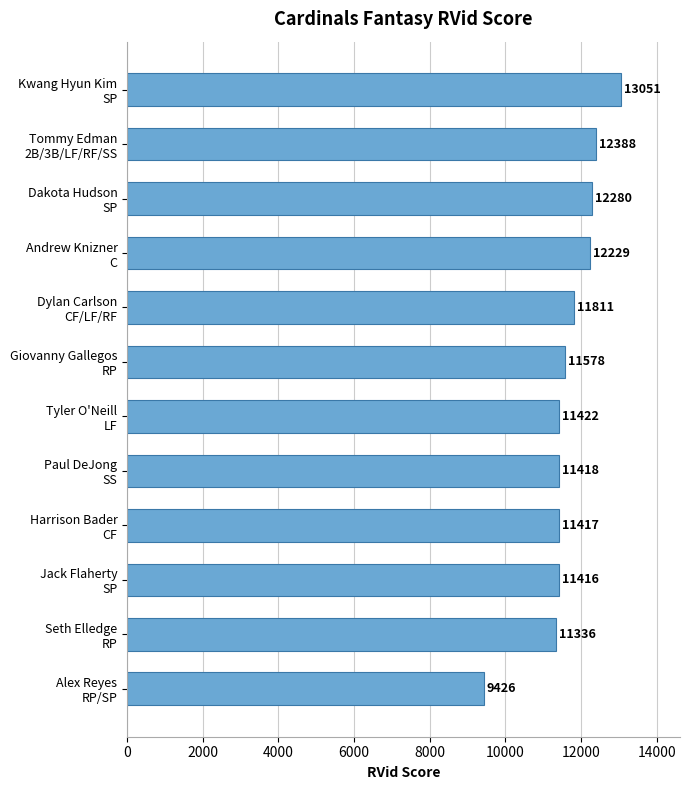

Which label corresponds to the largest value in the chart?

Kwang Hyun Kim
SP